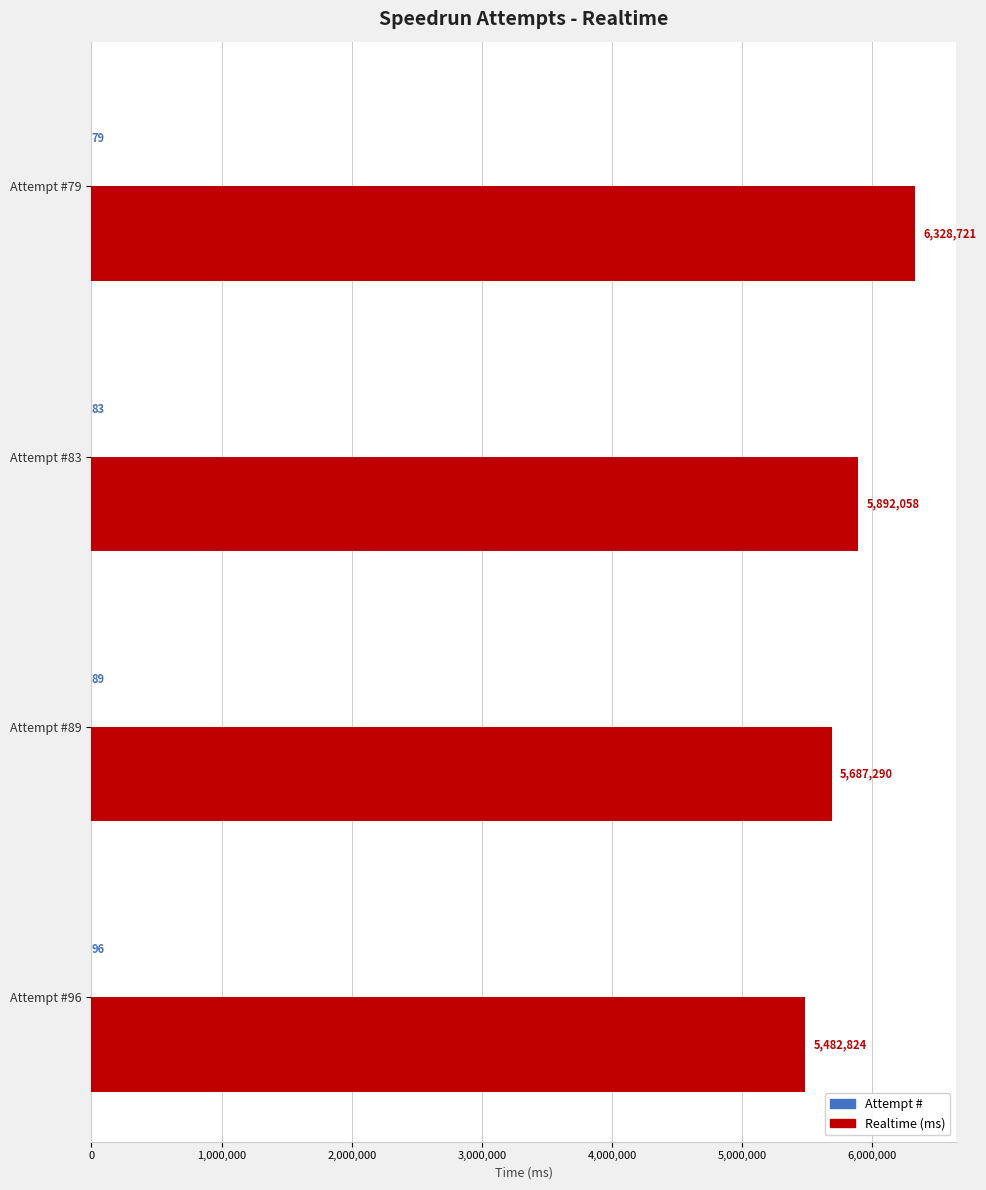

Which series has the largest total across all categories?

Realtime (ms)